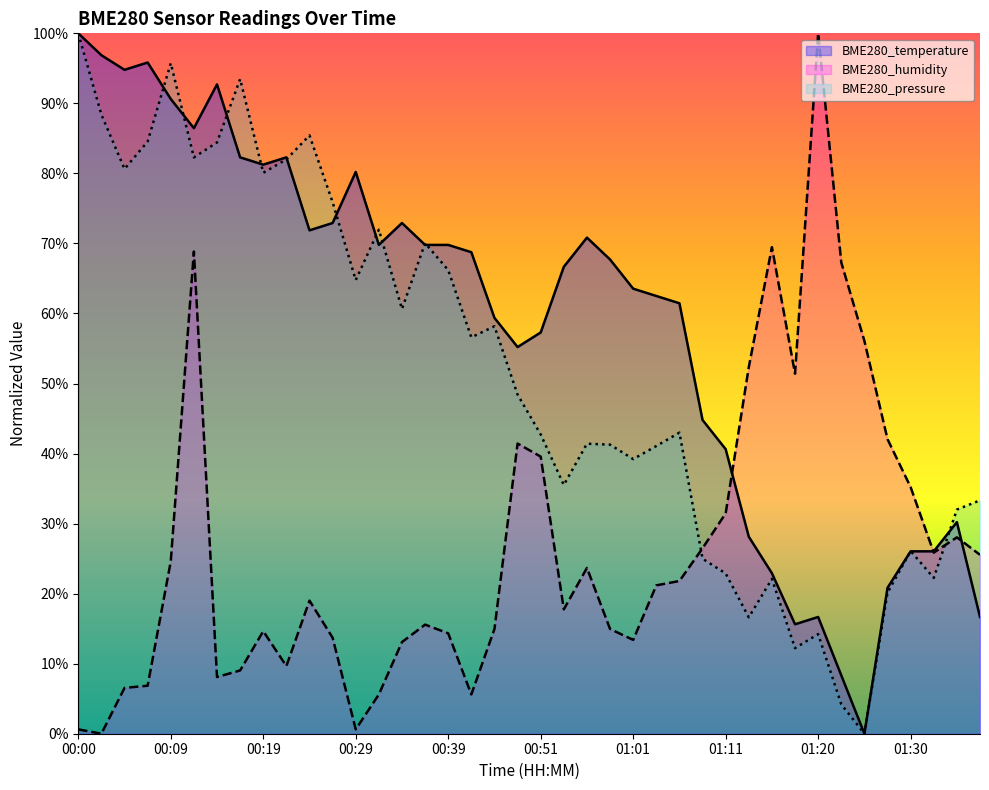

Between which two adjacent categories do BME280_temperature and BME280_pressure first intersect?

00:07 and 00:09